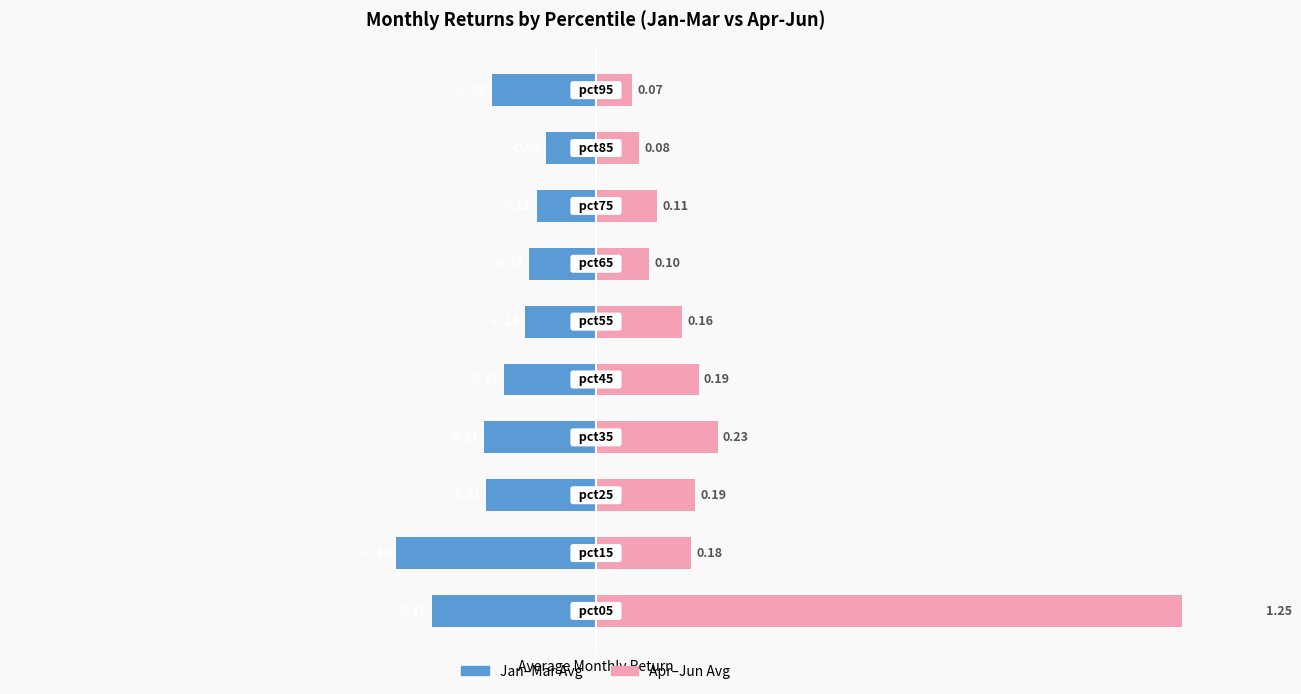

What are all the series names shown in the legend?

Jan-Mar Avg, Apr-Jun Avg